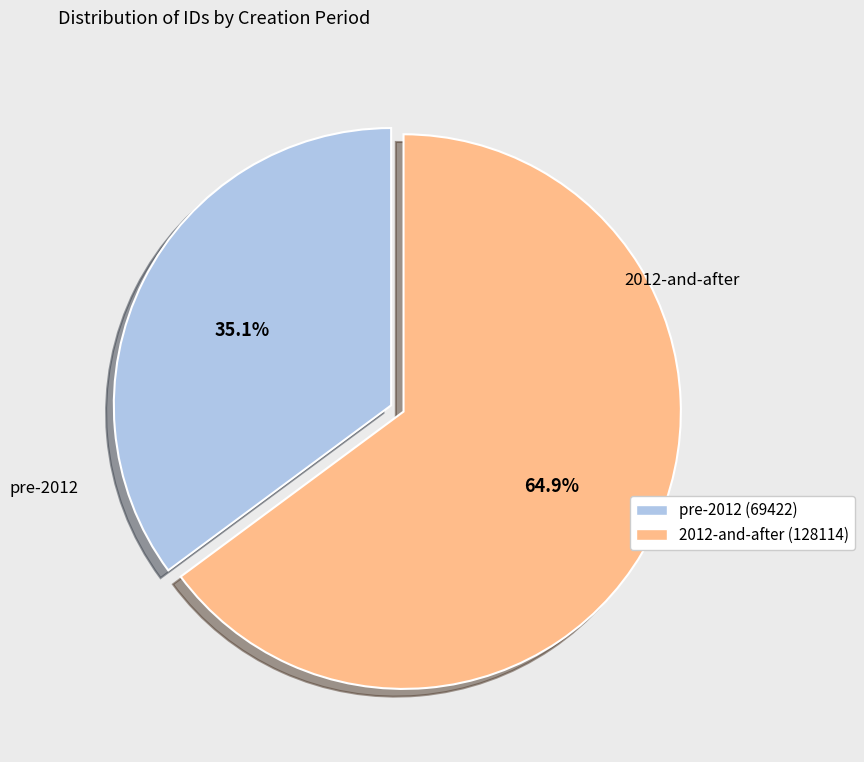

Is there any slice that represents more than half of the pie?

Yes